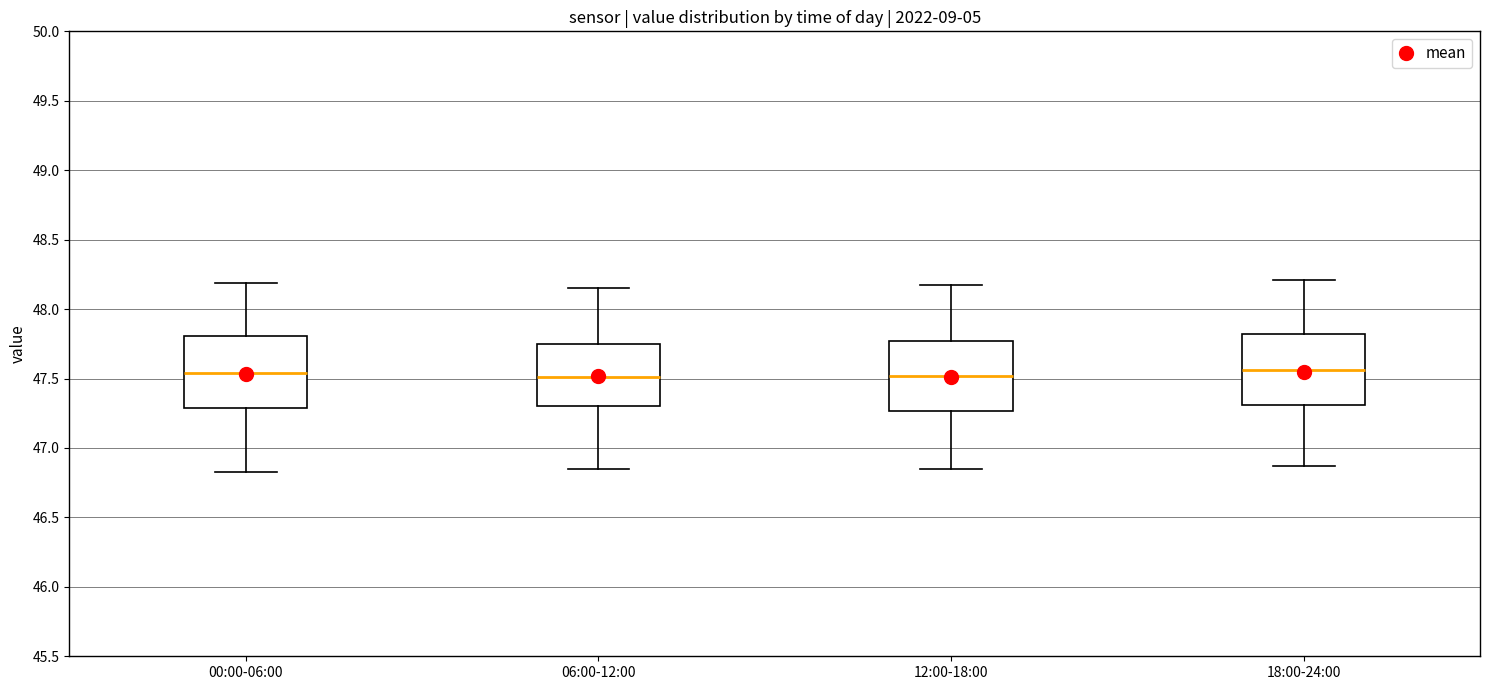

Where is the lower edge of the box for 00:00-06:00 on the y-axis? The values are not printed on the chart, so give them approximately, as read against the axis.

47.30